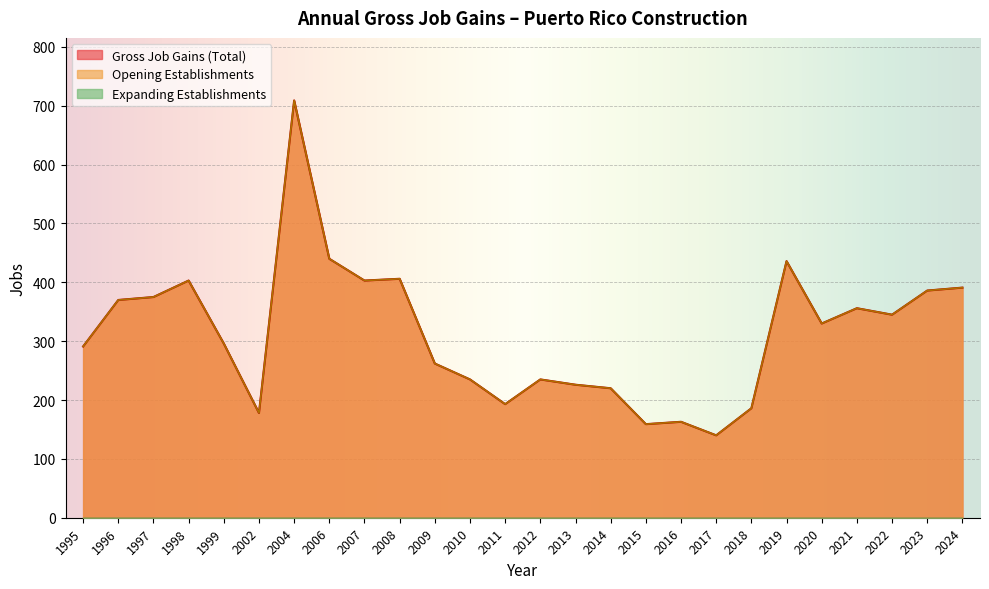

What is the difference between the maximum and minimum values in the Opening Establishments series?

569